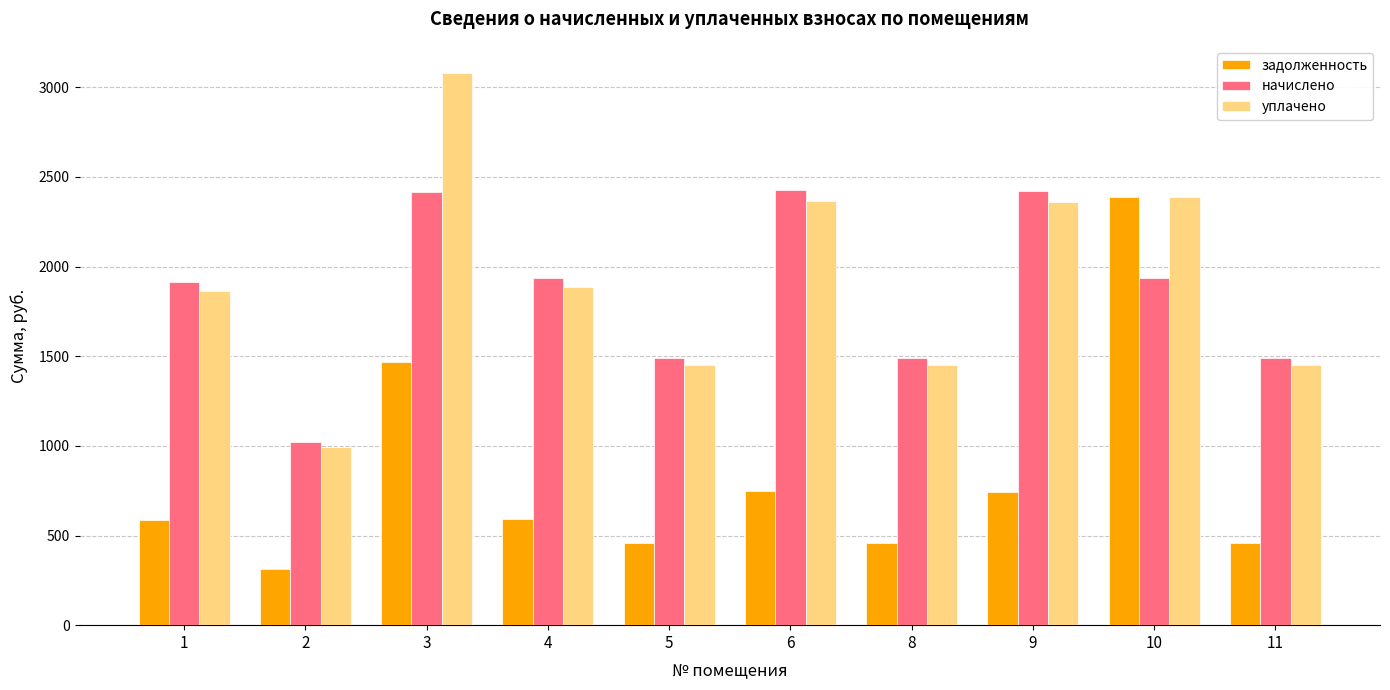

What is the approximate value of начислено at 9?

2423.8